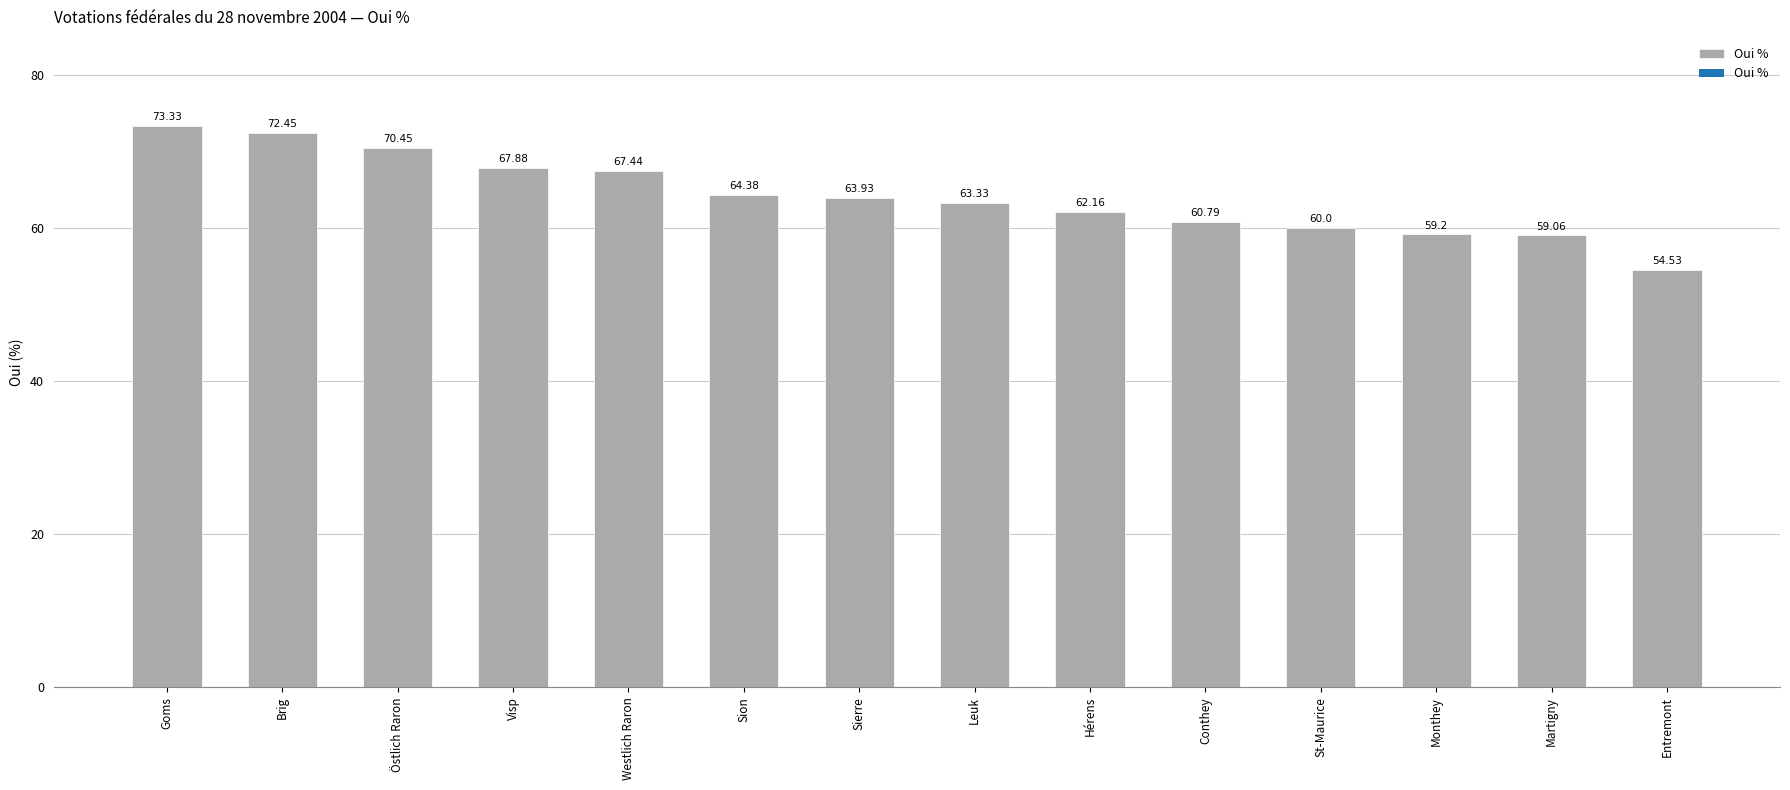

How many categories are shown in the chart?

14